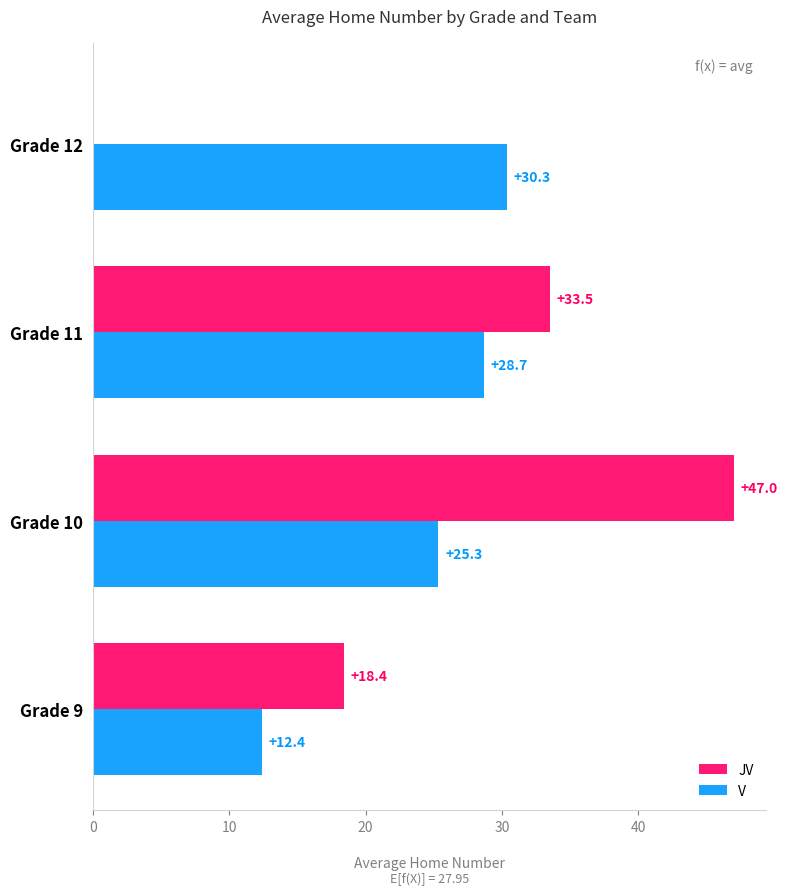

Between Grade 10 and Grade 12, which series saw the biggest shift?

JV